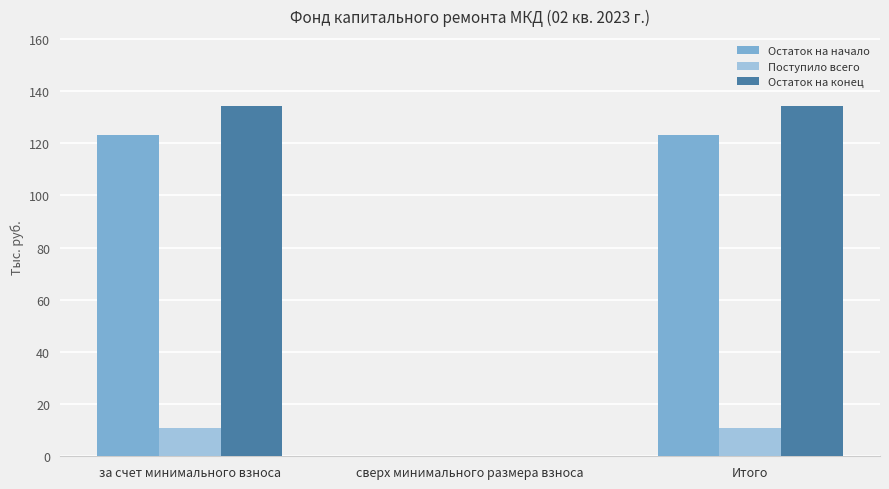

Is the value of Поступило всего at сверх минимального размера взноса greater than the value of Остаток на конец at за счет минимального взноса?

No